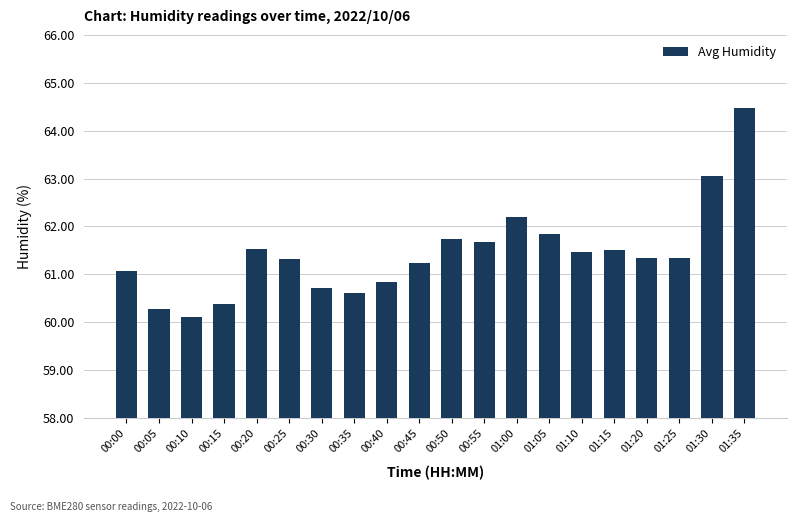

What is the difference between the maximum and minimum values?

4.4